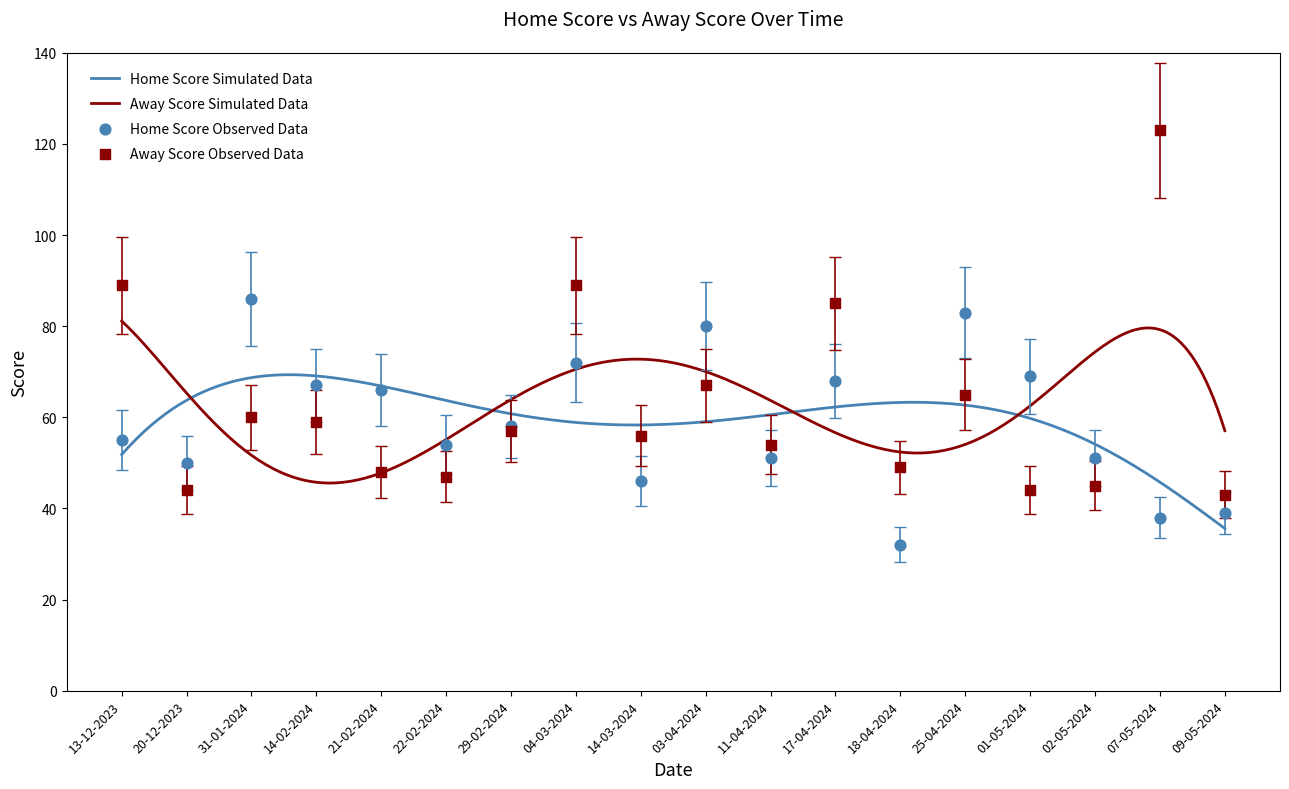

Which series contains the lowest Y value?

Home Score